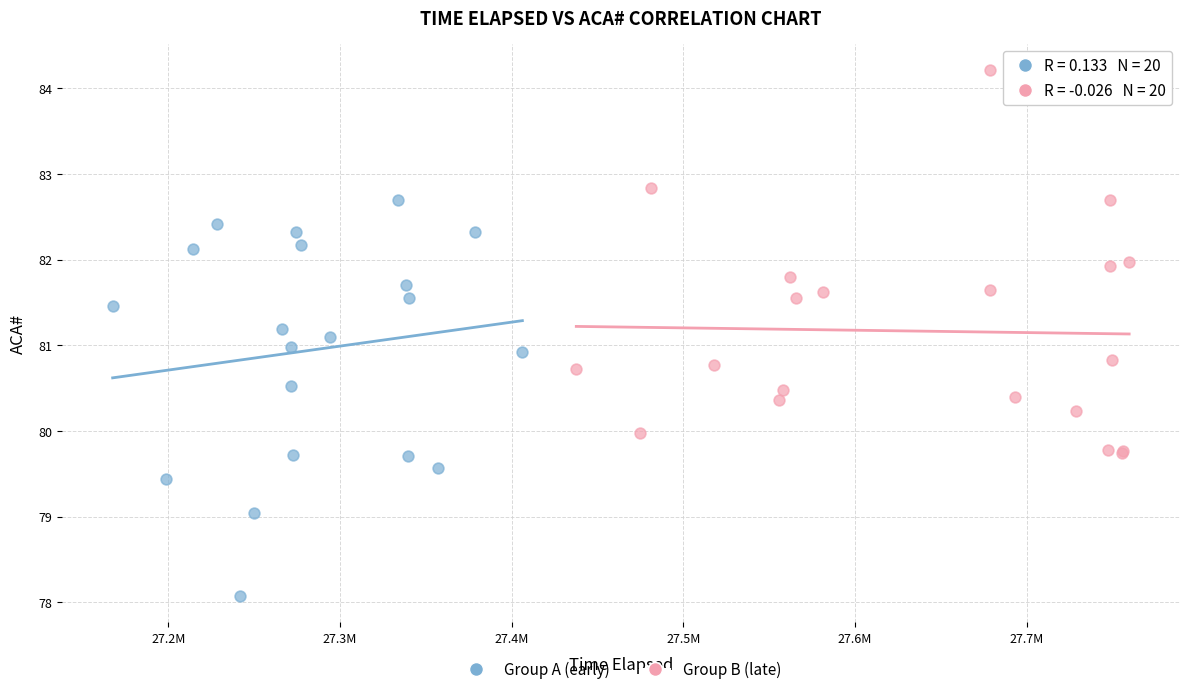

Which series has the widest spread of Y values?

Group A (early)